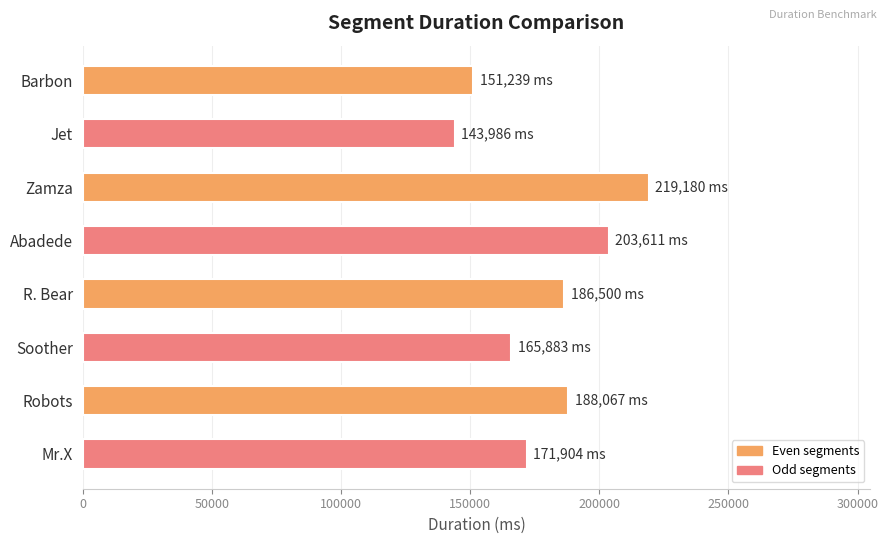

The value at Abadede is 203611. True or false?

True